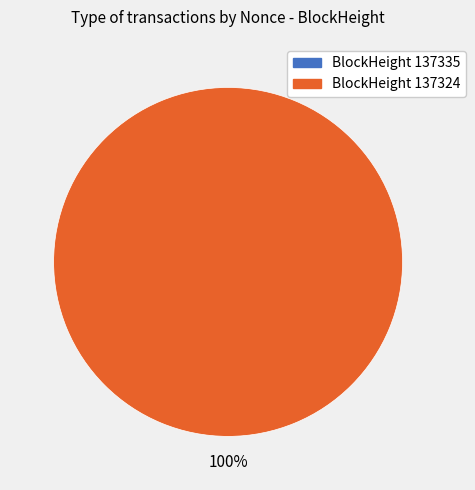

What is the largest slice in the pie chart?

137324